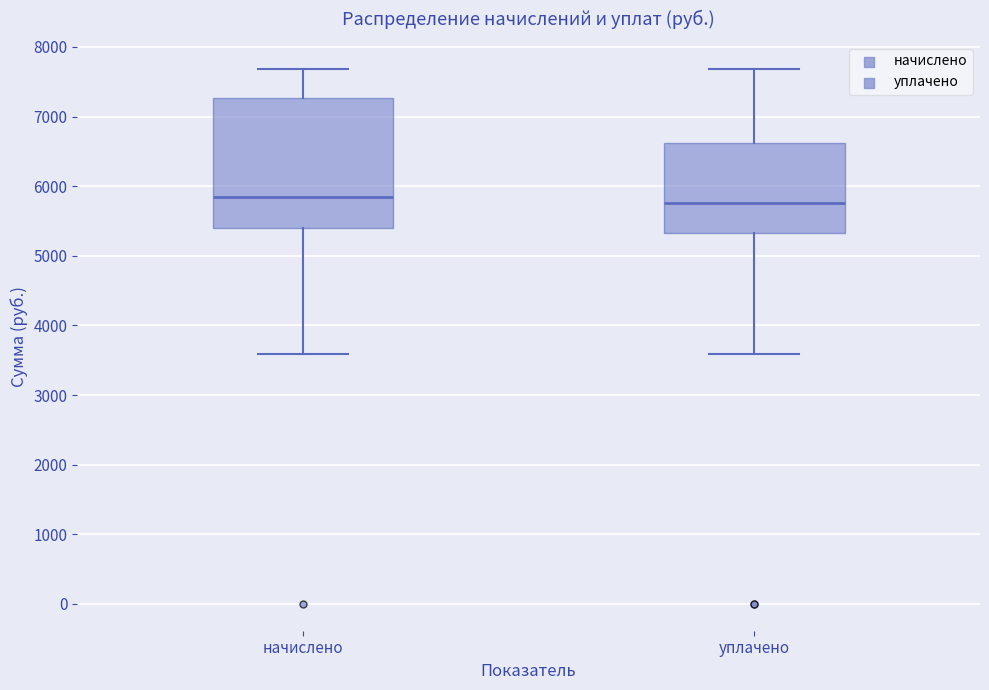

Reading left to right, transcribe this box plot: for each box, give where its median line is, the range the box spans, and where its two whiskers end, as read against the y-axis. The values are not printed on the chart, so give them approximately, as read against the axis.

начислено: median 5800, box 5400 to 7300, whiskers 3600 to 7700
уплачено: median 5800, box 5300 to 6600, whiskers 3600 to 7700